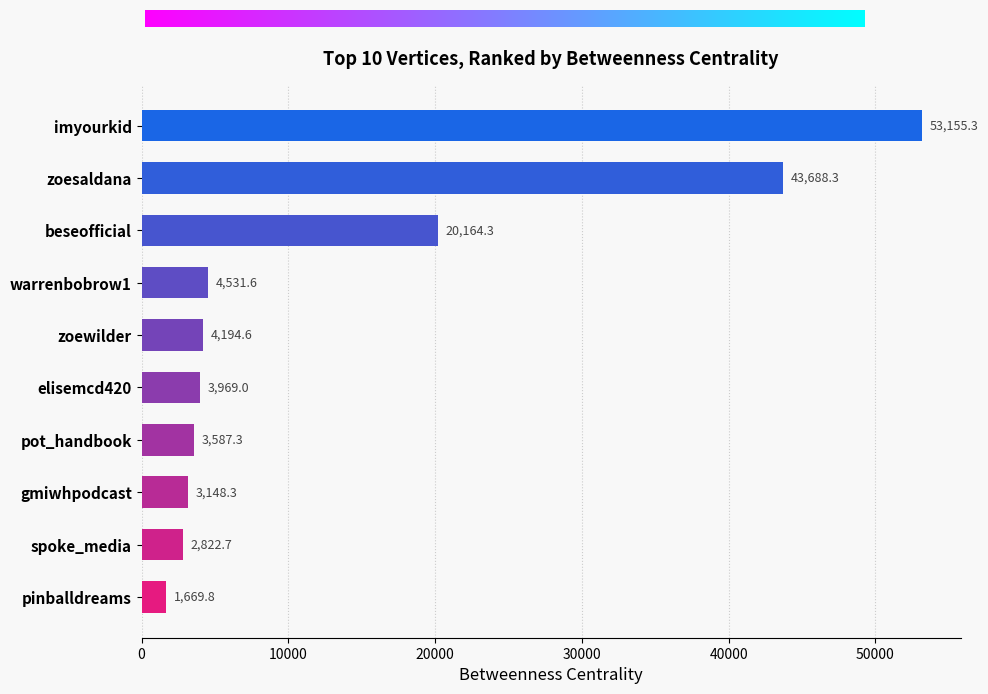

What is the difference between the values at warrenbobrow1 and spoke_media?

1708.9